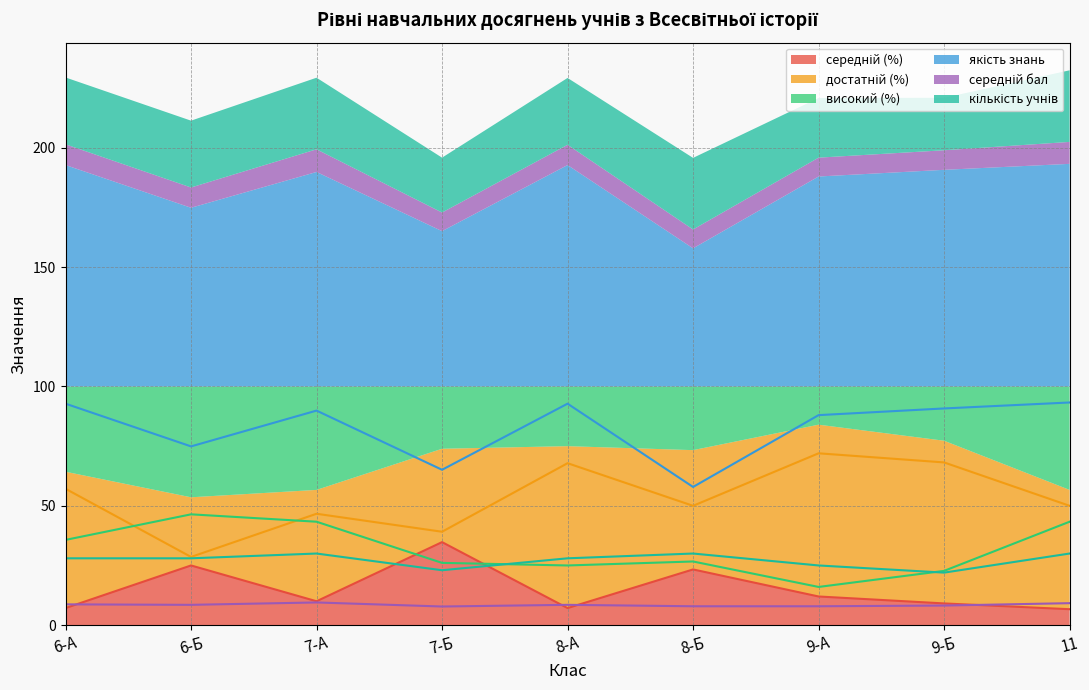

Where does the якість знань series first go above 89?

6-А